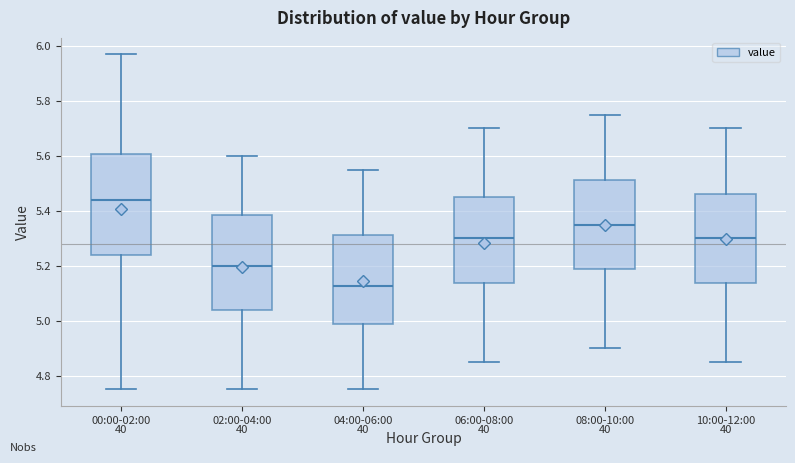

Comparing the boxes themselves (not the whiskers), which one is the tallest?

00:00-02:00